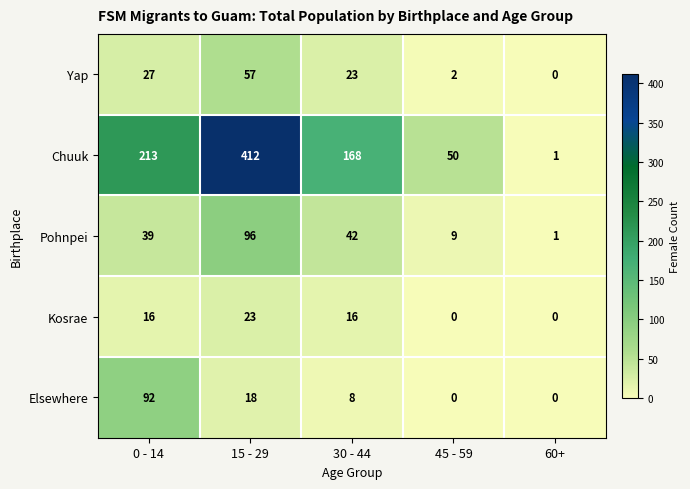

What is the difference between the Pohnpei values at 0 - 14 and 15 - 29?

57